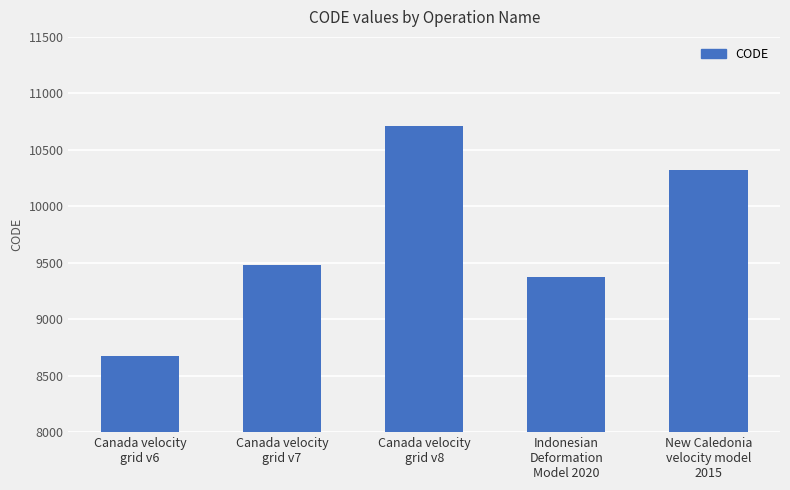

Which label corresponds to the smallest value in the chart?

Canada velocity
grid v6